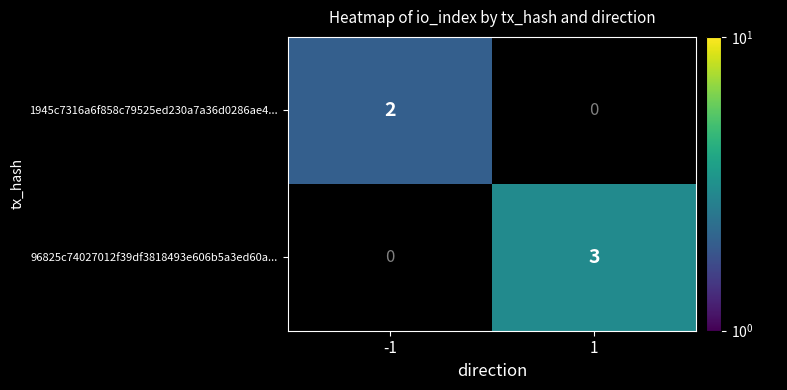

Is the value of 96825c74027012f39df3818493e606b5a3ed60a... at -1 greater than the value of 1945c7316a6f858c79525ed230a7a36d0286ae4... at -1?

No